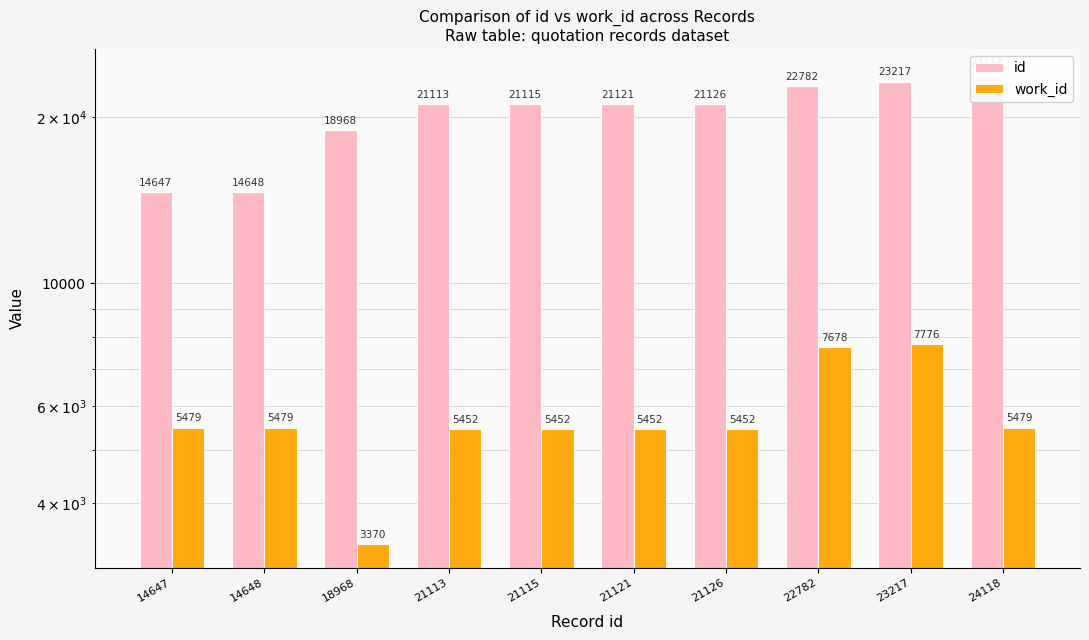

What is the highest value of the id series?

24118